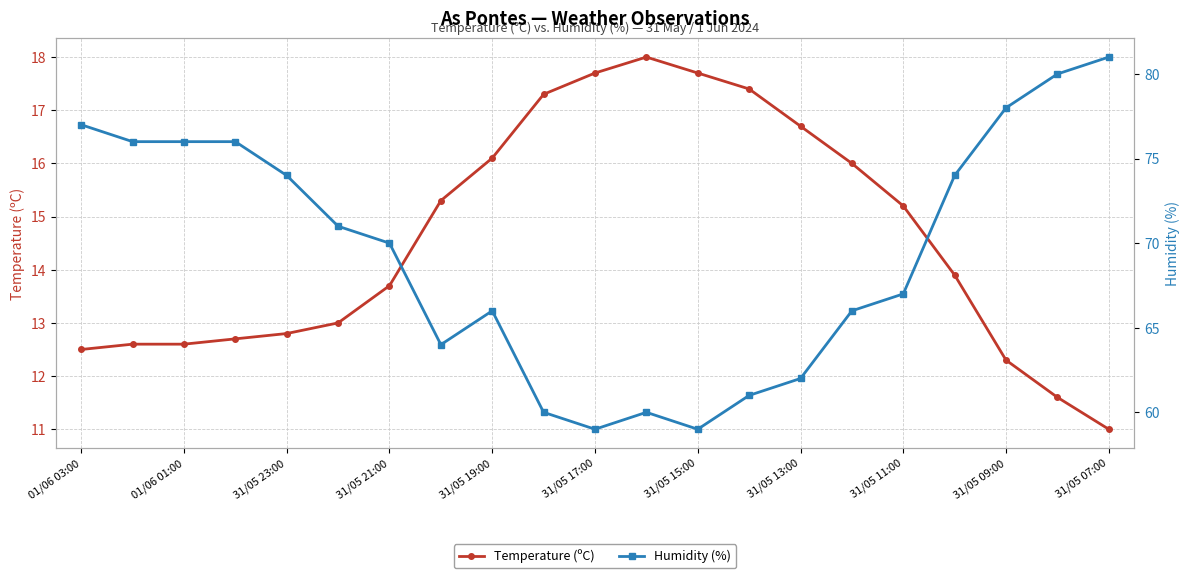

The value of Temperature (ºC) at 31/05 11:00 is 15.2. True or false?

True